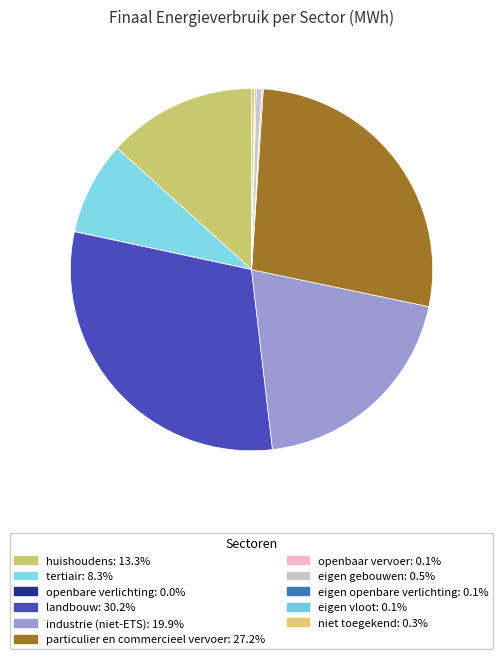

Do tertiair and openbaar vervoer together represent more than half of the pie?

No